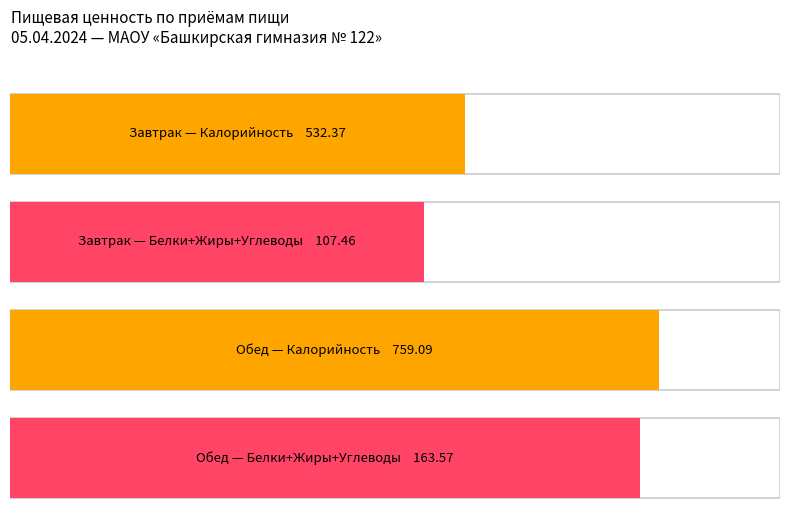

Rank the categories by Калорийность value from highest to lowest.

Обед (Итого), Завтрак (Итого)